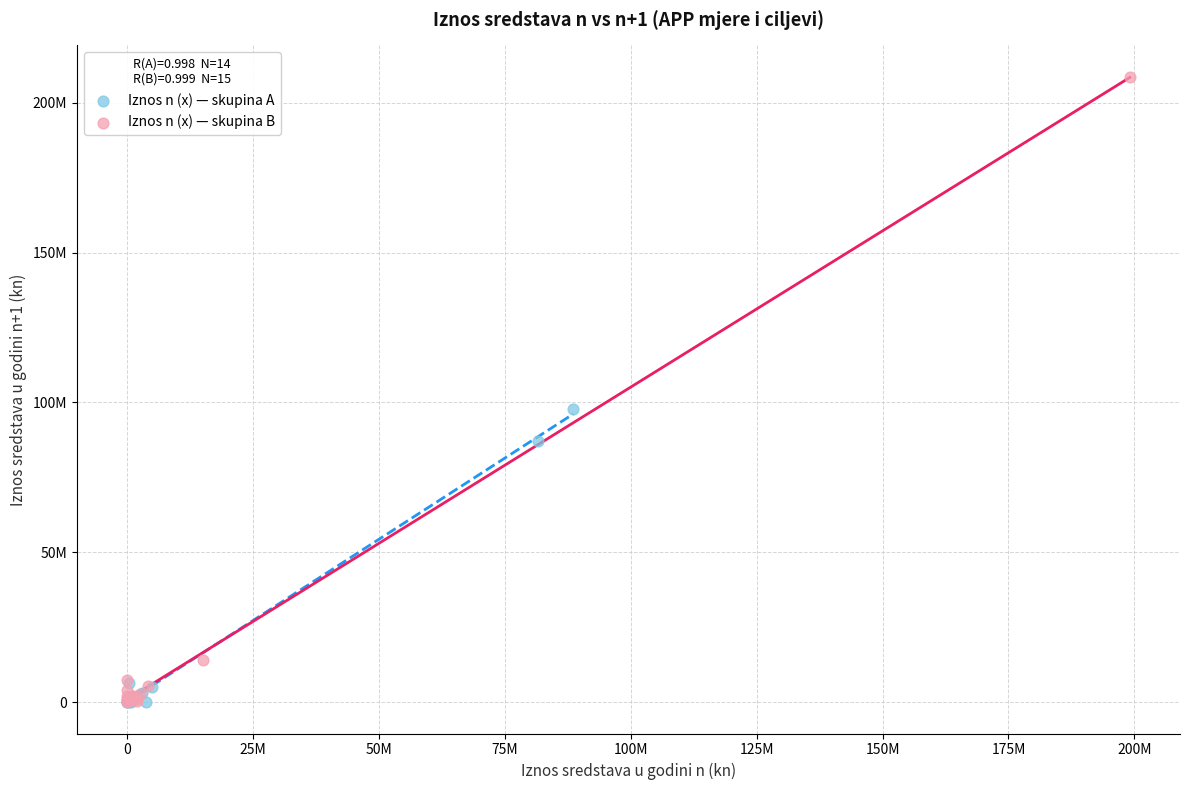

Which series has the largest Y range (max minus min)?

Iznos n (x) — skupina B